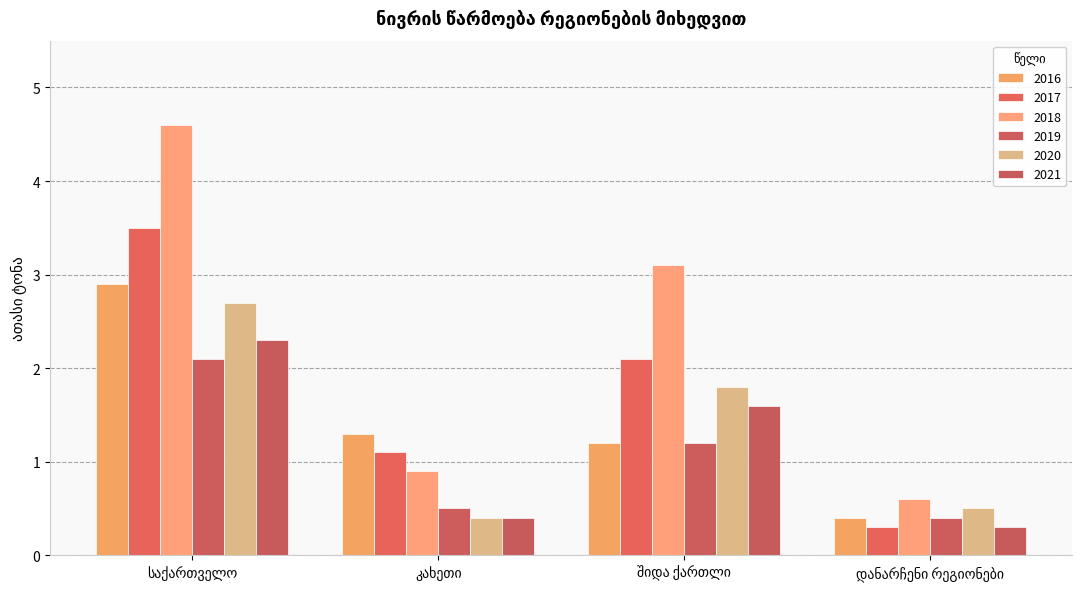

What position from the left is შიდა ქართლი?

3